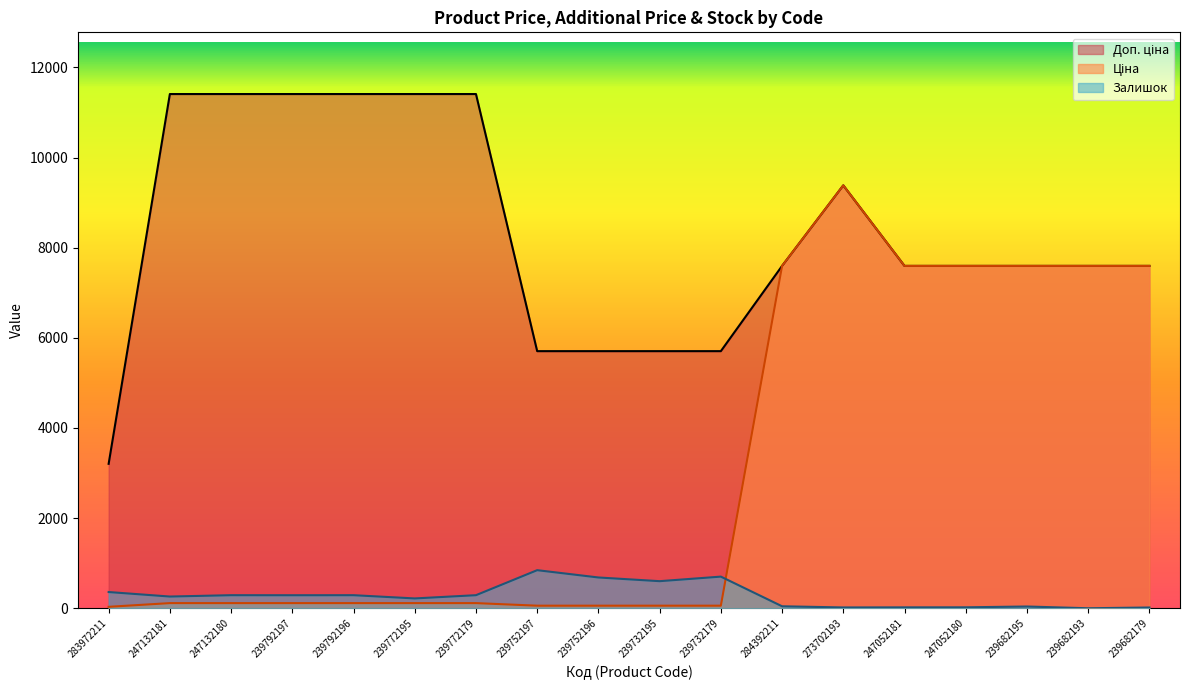

At which category is the sum across all series the highest?

273702193